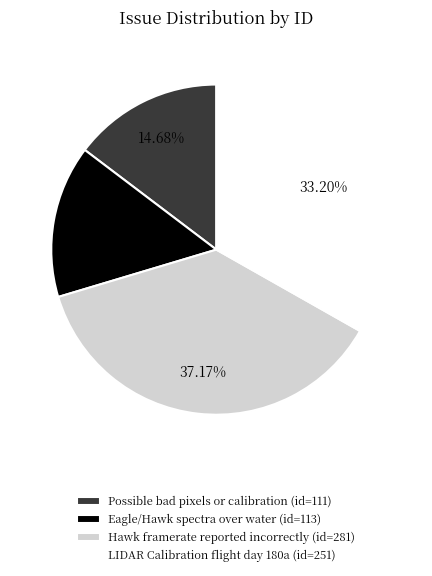

Between LIDAR Calibration flight day 180a (id=251) and Eagle/Hawk spectra over water (id=113), which is larger?

LIDAR Calibration flight day 180a (id=251)